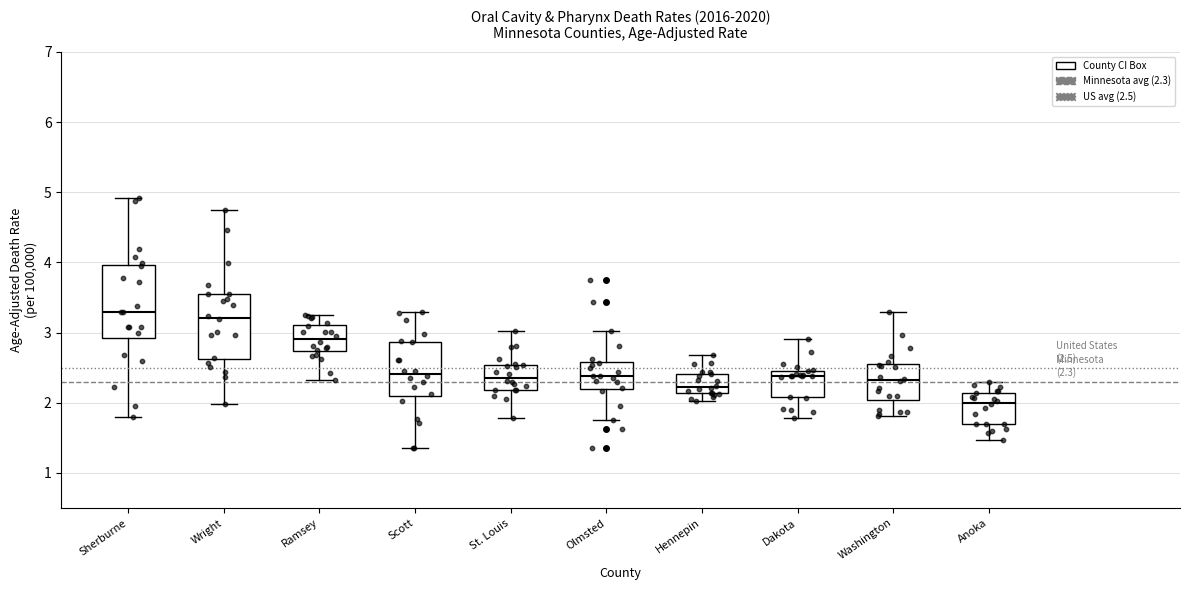

Which box is the tallest, from its lower edge to its upper edge?

Sherburne